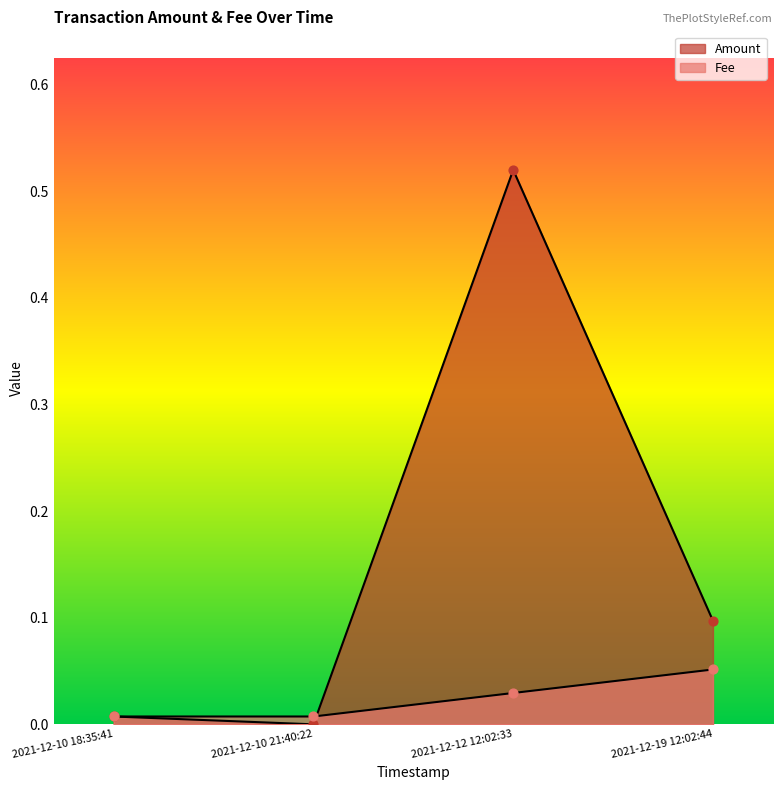

Is the value of Amount at 2021-12-10 21:40:22 greater than the value of Fee at 2021-12-10 18:35:41?

No